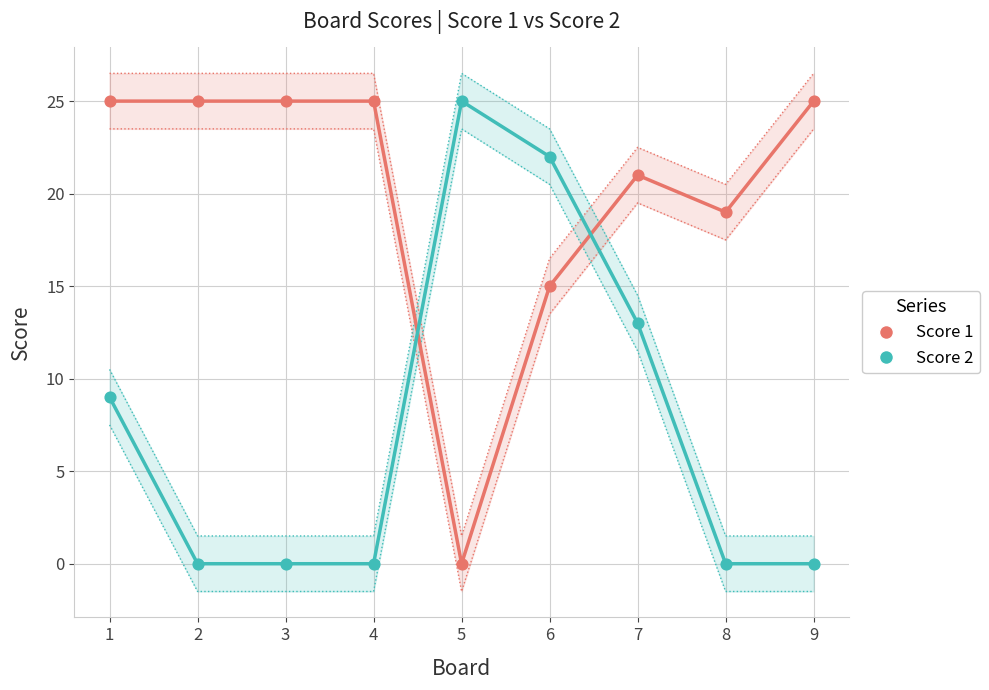

Which series contains the lowest Y value?

Score 1